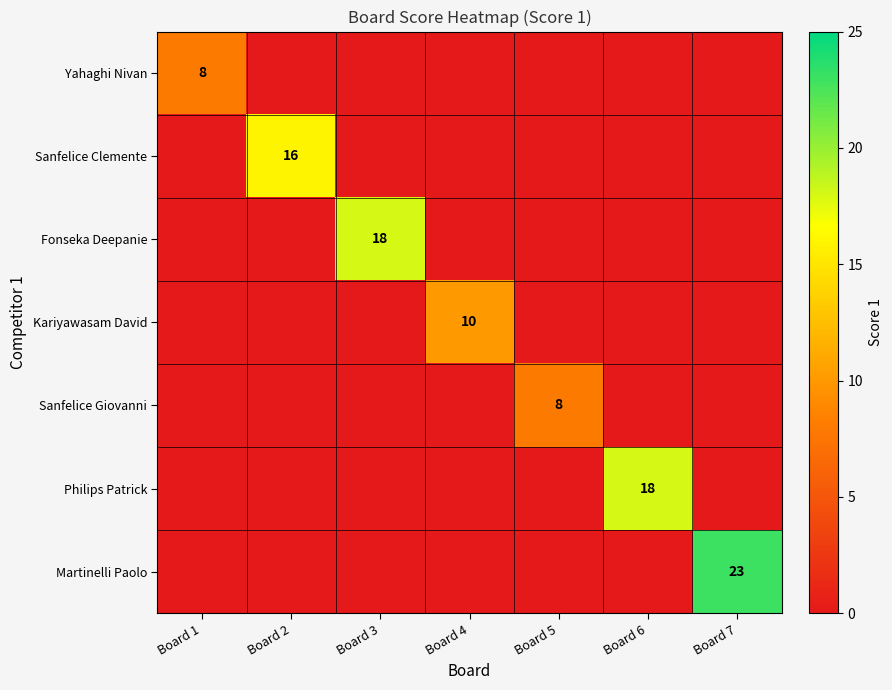

Rank the categories by Sanfelice Giovanni value from lowest to highest.

Board 1, Board 2, Board 3, Board 4, Board 6, Board 7, Board 5